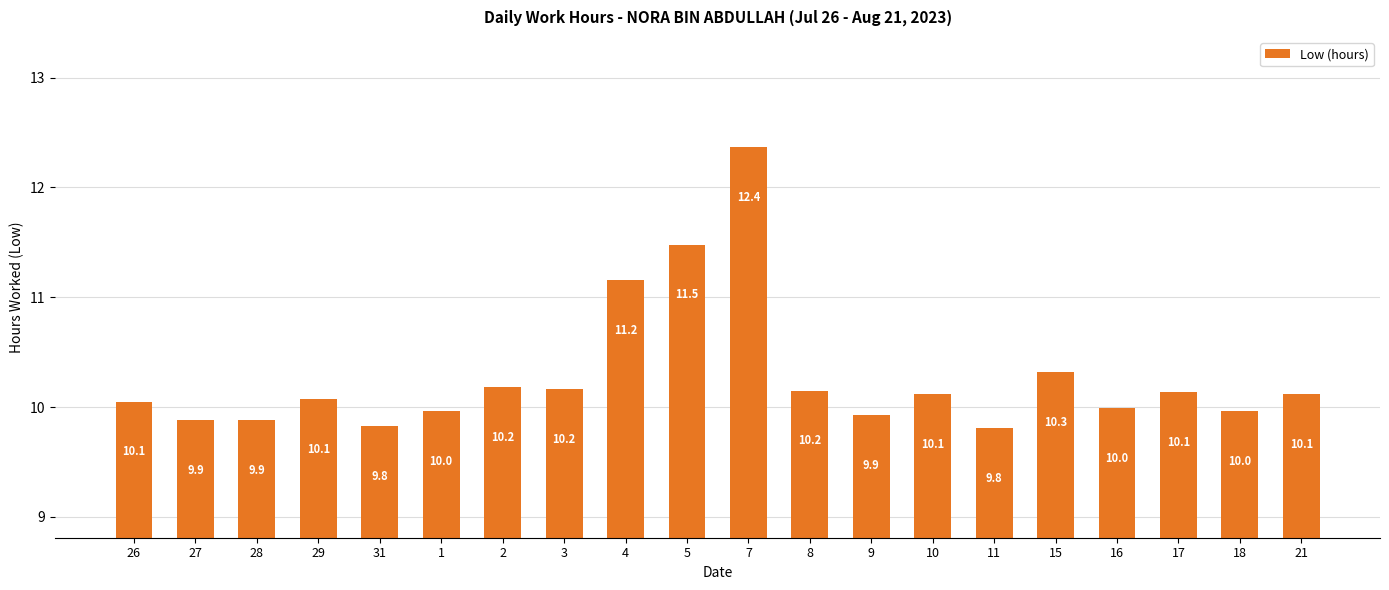

What is the label of the 16th bar from the left?

15